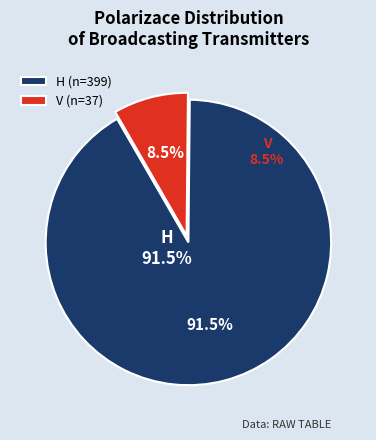

To the nearest percent, what is the average slice percentage?

50%